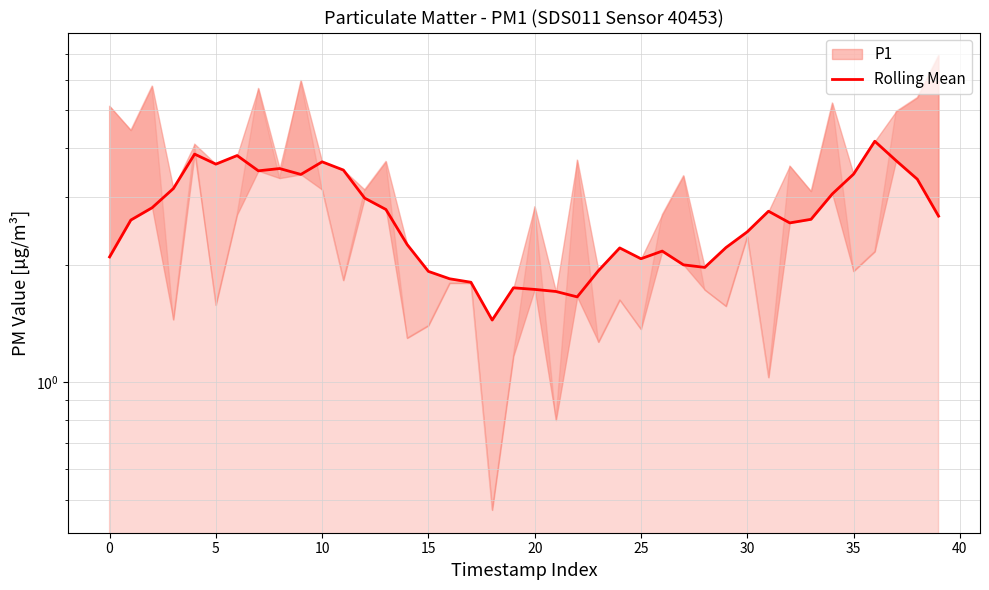

Which has a higher value, 38 or 12?

38